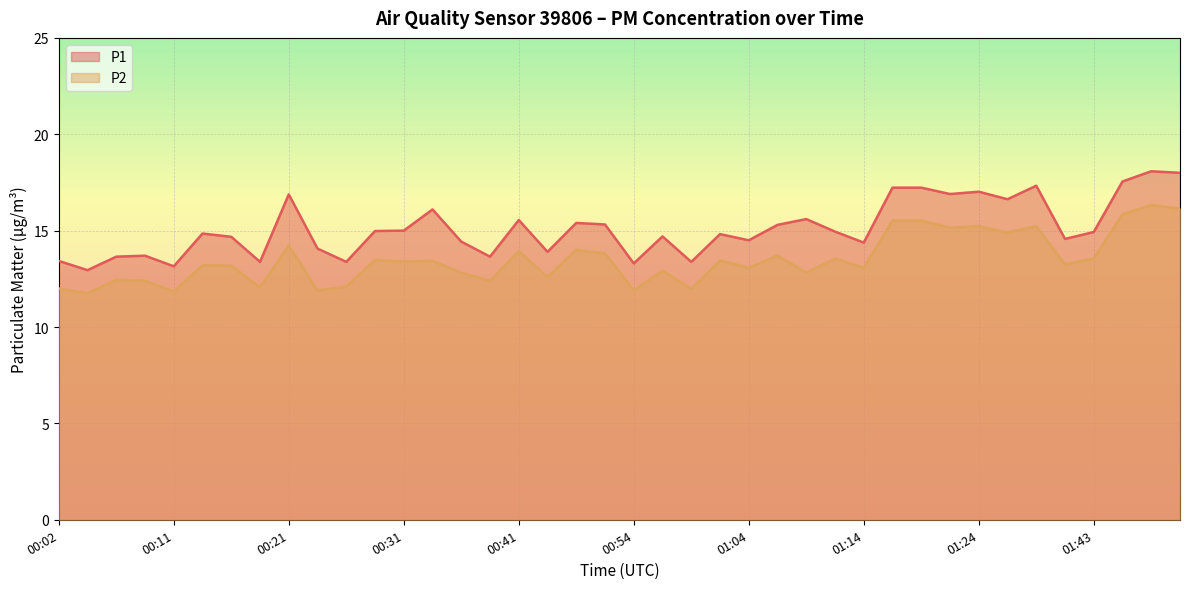

Rank the series by their average value, from lowest to highest.

P2, P1